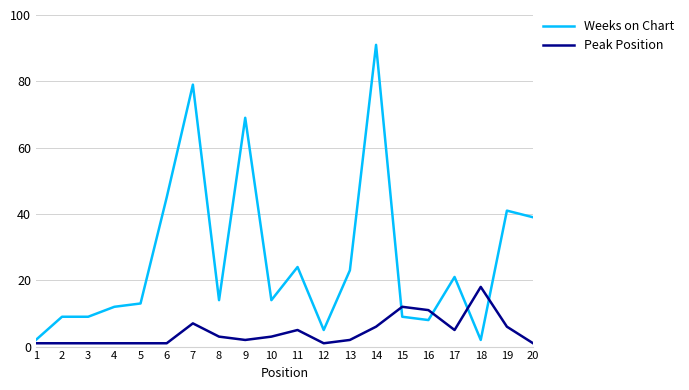

What is the difference between the maximum and minimum values in the Weeks on Chart series?

89